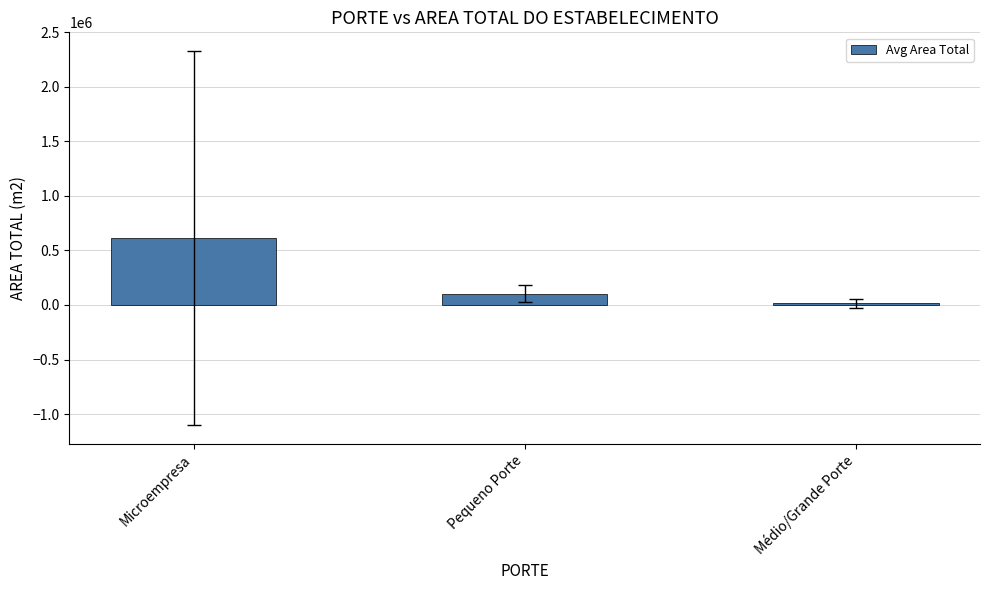

What is the maximum value shown in the chart?

614816.4